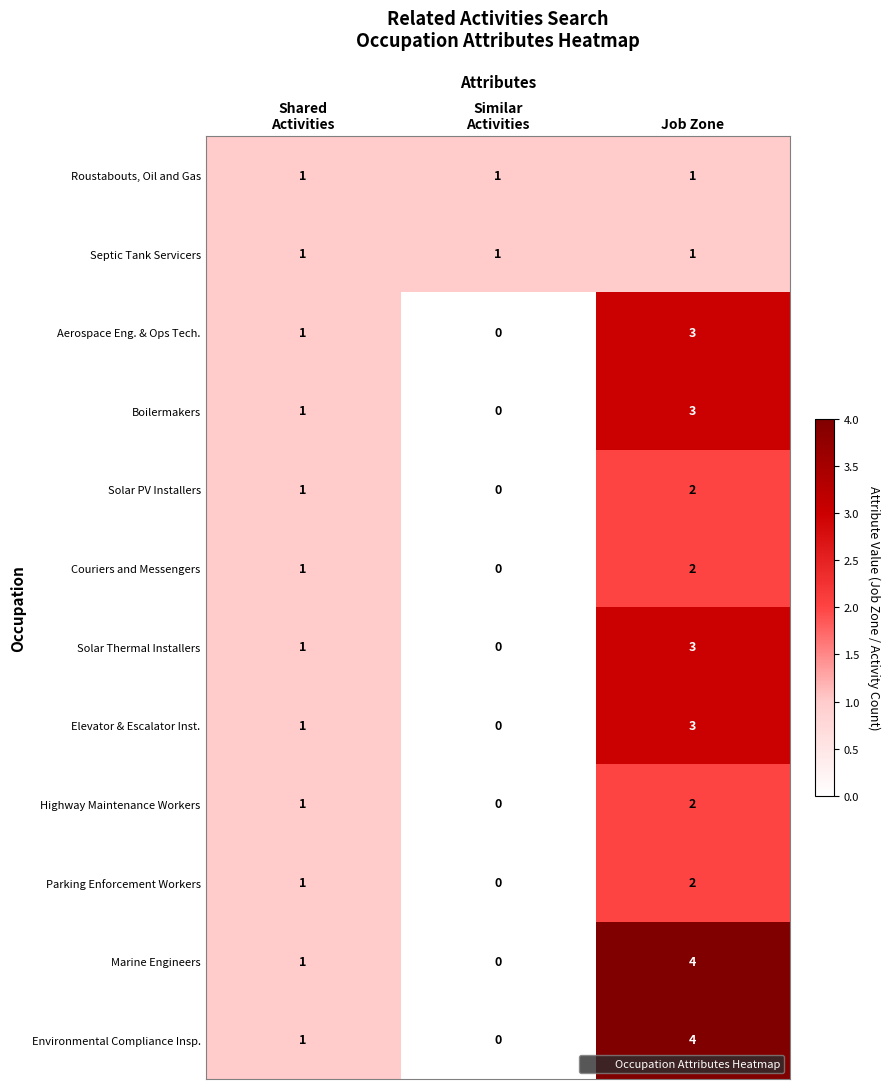

The Highway Maintenance Workers series shows 2 at Job Zone. True or false?

True